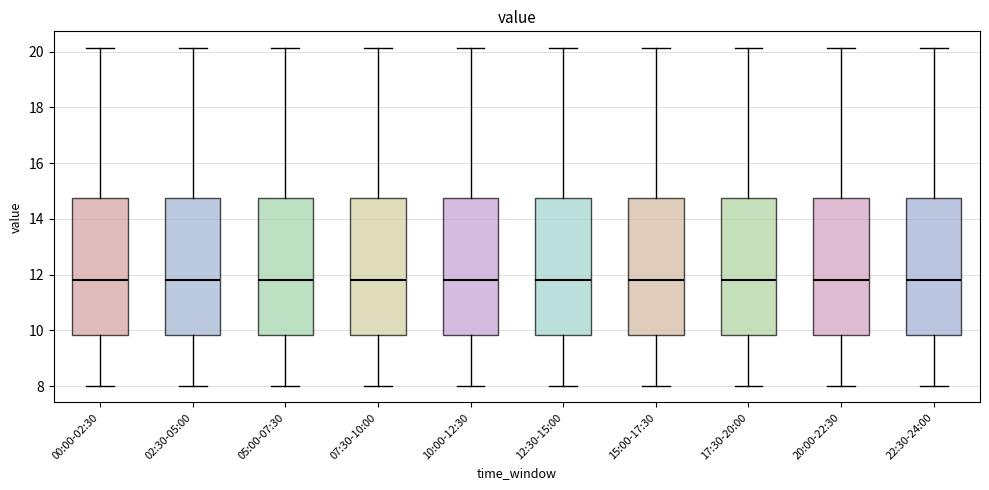

Reading left to right, read every box against the y-axis: the position of its median line, the range the box covers, and the ends of its whiskers. The values are not printed on the chart, so give them approximately, as read against the axis.

00:00-02:30: median 11.8, box 9.8 to 14.8, whiskers 8.0 to 20.2
02:30-05:00: median 11.8, box 9.8 to 14.8, whiskers 8.0 to 20.2
05:00-07:30: median 11.8, box 9.8 to 14.8, whiskers 8.0 to 20.2
07:30-10:00: median 11.8, box 9.8 to 14.8, whiskers 8.0 to 20.2
10:00-12:30: median 11.8, box 9.8 to 14.8, whiskers 8.0 to 20.2
12:30-15:00: median 11.8, box 9.8 to 14.8, whiskers 8.0 to 20.2
15:00-17:30: median 11.8, box 9.8 to 14.8, whiskers 8.0 to 20.2
17:30-20:00: median 11.8, box 9.8 to 14.8, whiskers 8.0 to 20.2
20:00-22:30: median 11.8, box 9.8 to 14.8, whiskers 8.0 to 20.2
22:30-24:00: median 11.8, box 9.8 to 14.8, whiskers 8.0 to 20.2